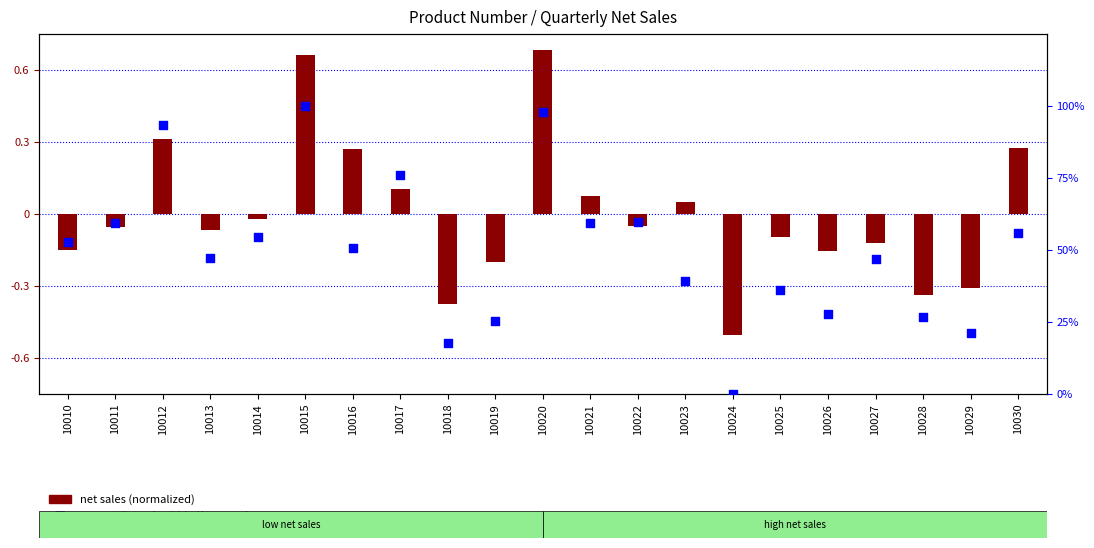

Which series reaches the maximum Y coordinate?

percentile rank within the sample